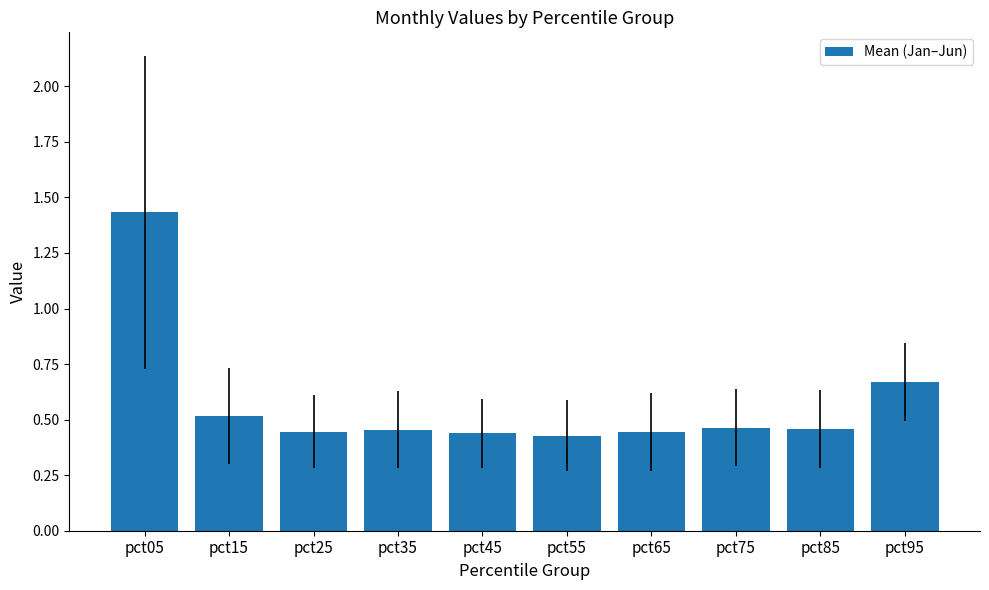

How many values are between 0 and 1?

9